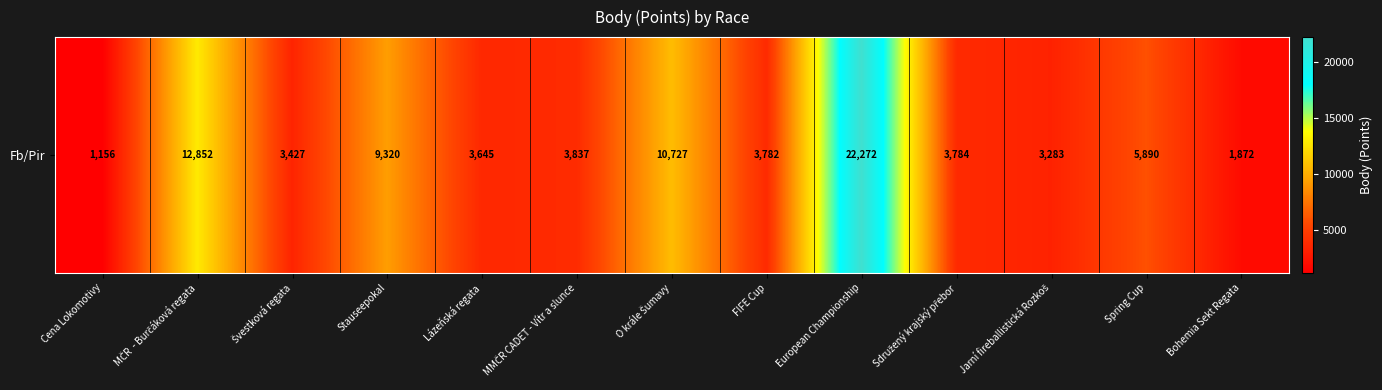

How many distinct data groups are displayed?

1